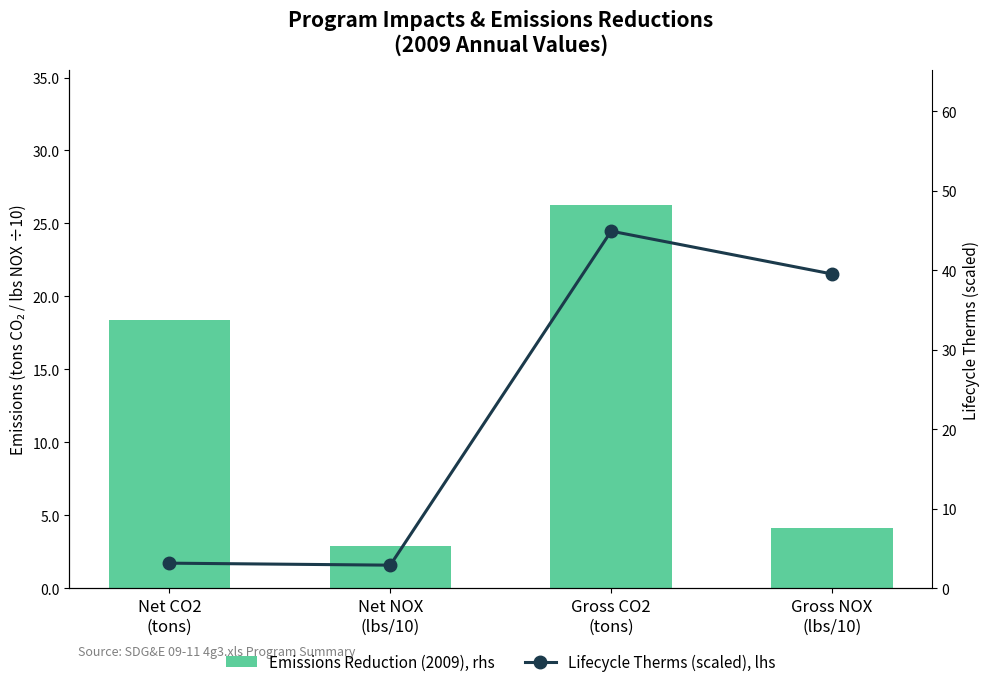

Reading right to left, list all the values displayed in this chart.

Emissions Reduction (2009), rhs: Gross NOX
(lbs/10)=4.1	Gross CO2
(tons)=26.3	Net NOX
(lbs/10)=2.9	Net CO2
(tons)=18.4
Lifecycle Therms (scaled), lhs: Gross NOX
(lbs/10)=39.5	Gross CO2
(tons)=44.9	Net NOX
(lbs/10)=2.9	Net CO2
(tons)=3.1